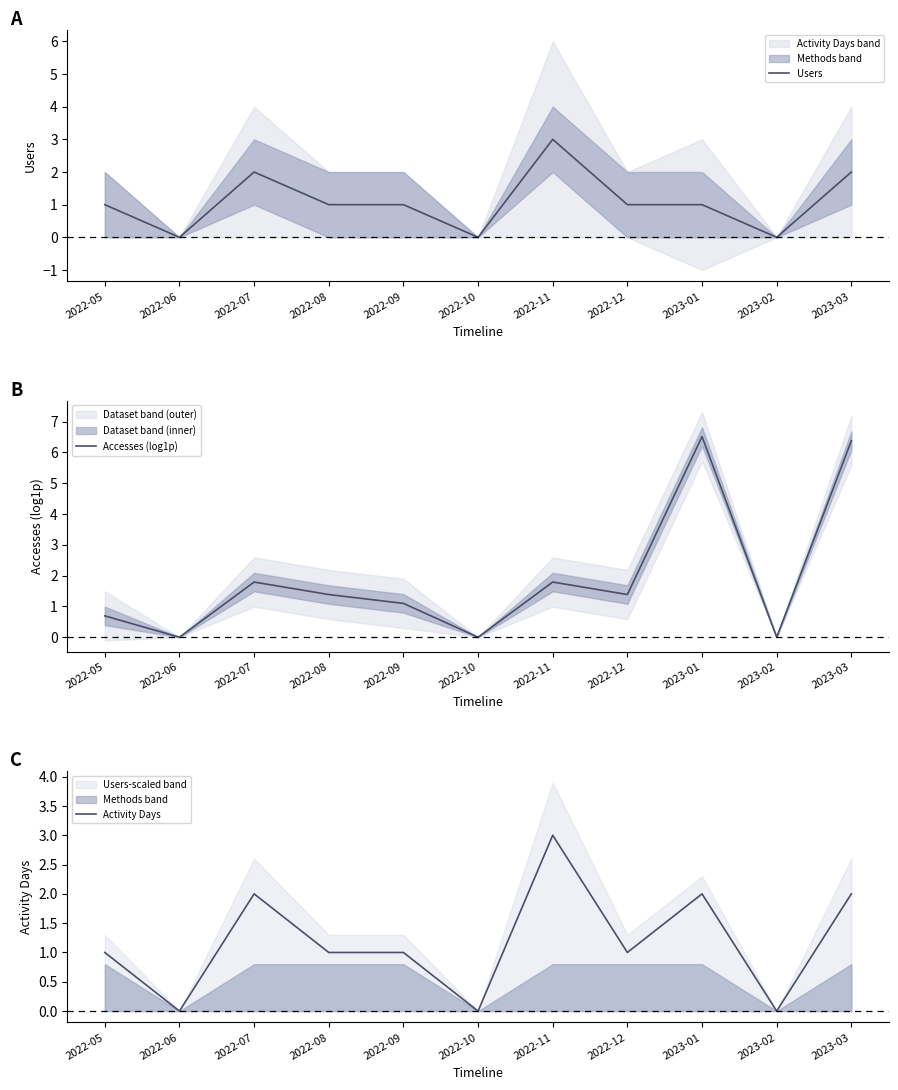

At which category does Users reach its first local peak?

2022-07